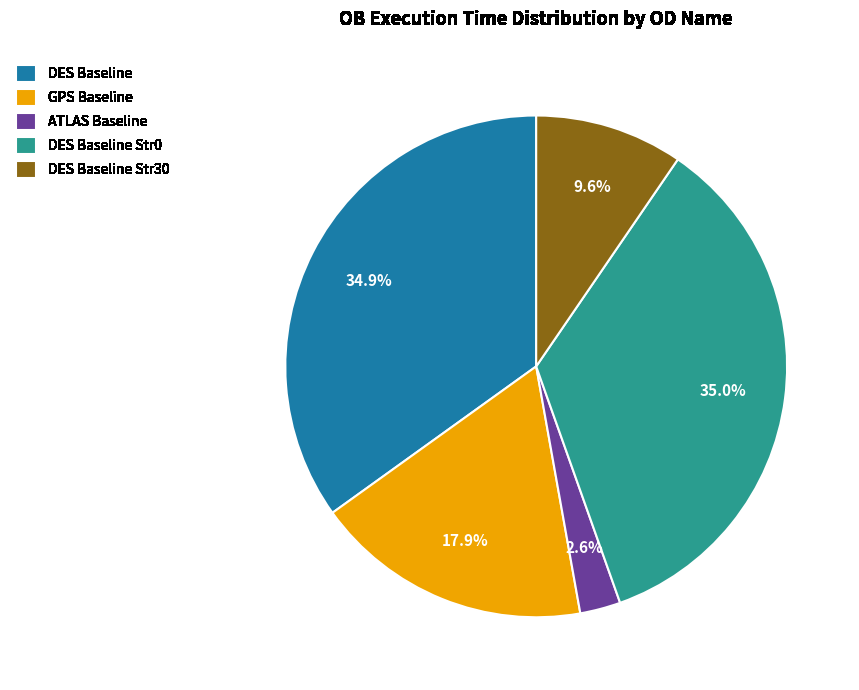

What percentage is the GPS Baseline slice, to the nearest percent?

18%